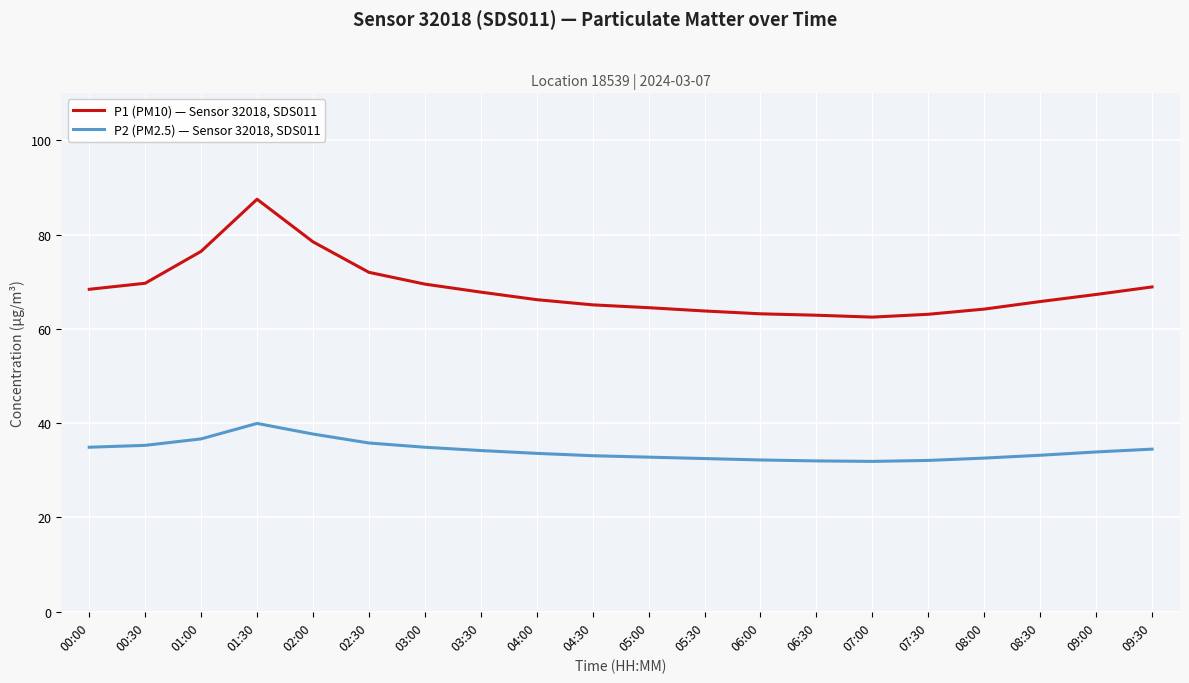

True or false: P2 (PM2.5) — Sensor 32018, SDS011 and P1 (PM10) — Sensor 32018, SDS011 cross at least once.

False